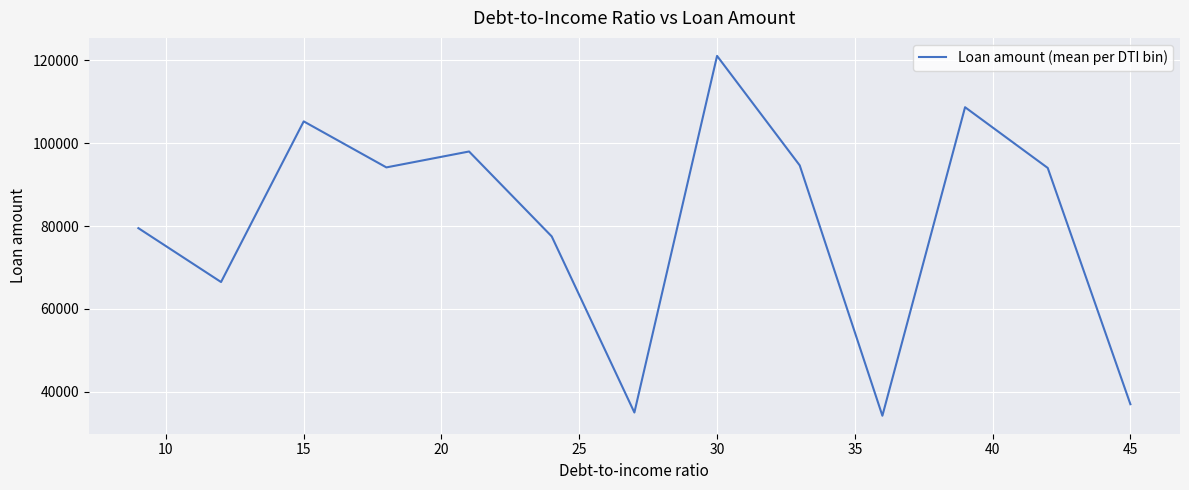

What is the minimum value shown in the chart?

34221.0